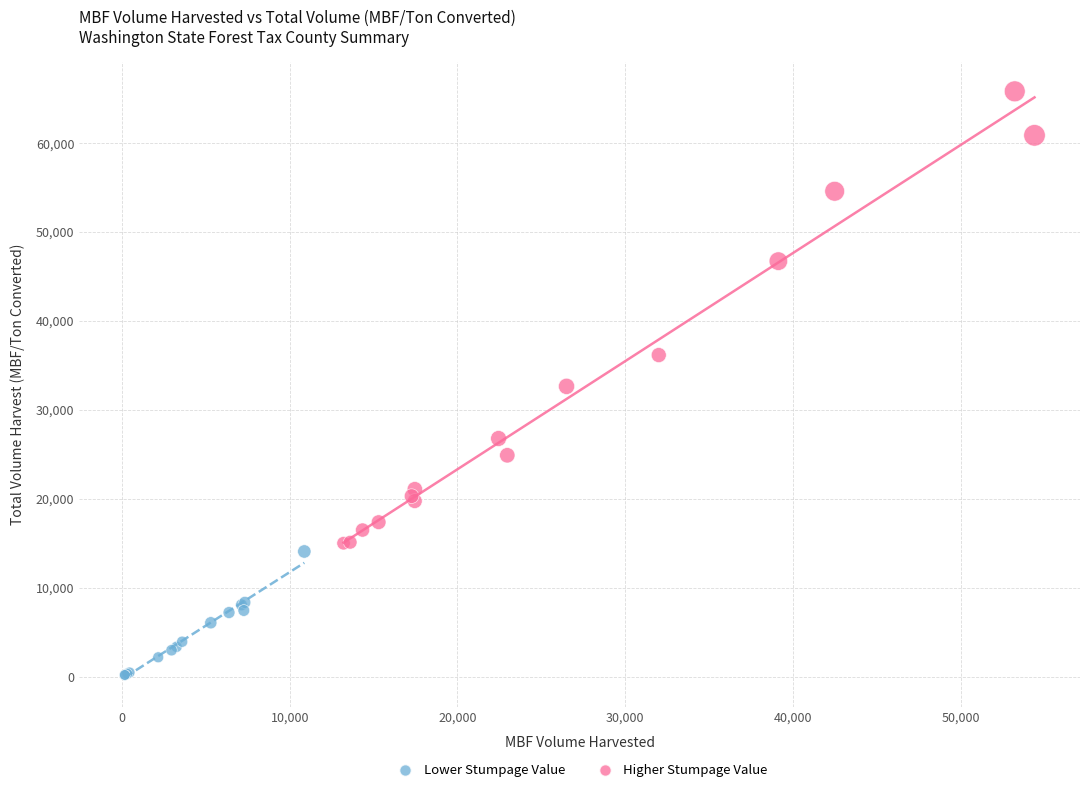

Which series has the largest Y range (max minus min)?

Higher Stumpage Value